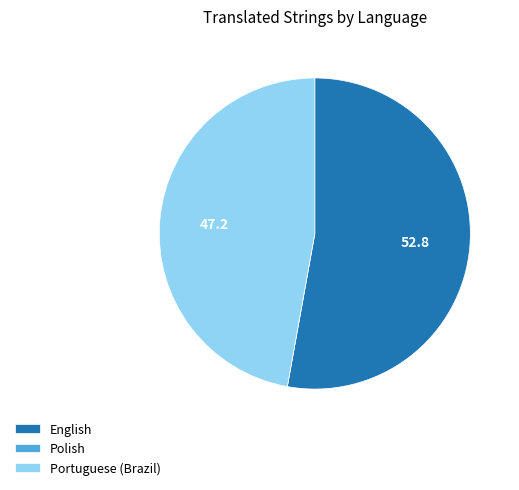

Which category accounts for the majority?

English